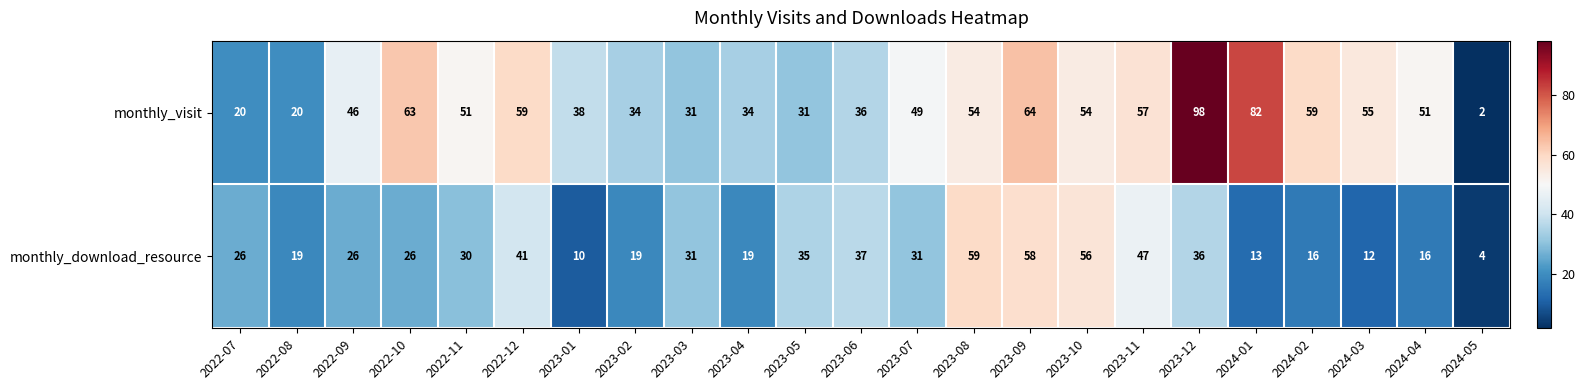

At which category is the sum across all series the highest?

2023-12